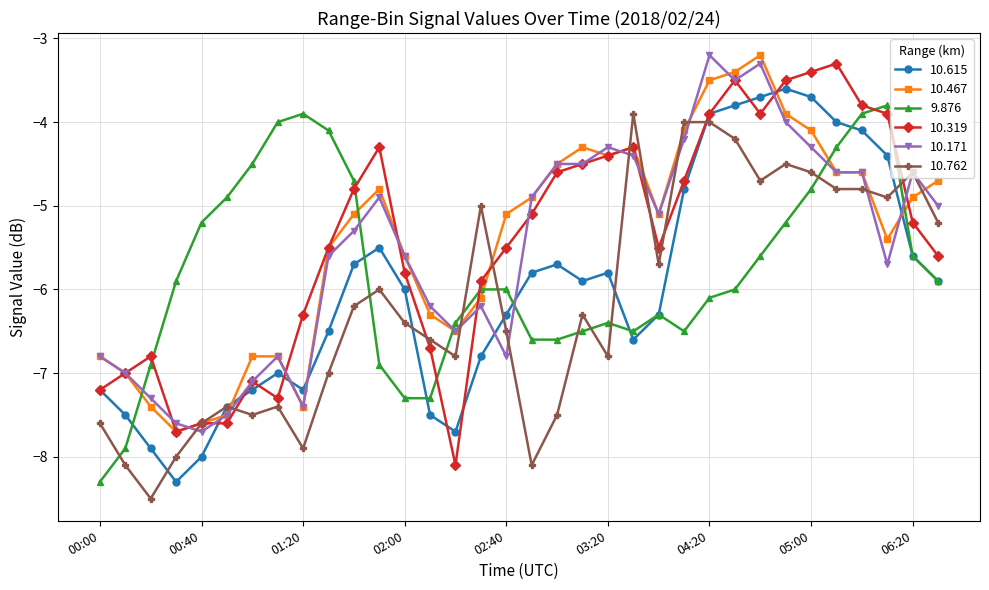

What is the value of the 10.319 point at the 21st from the left?

-4.4